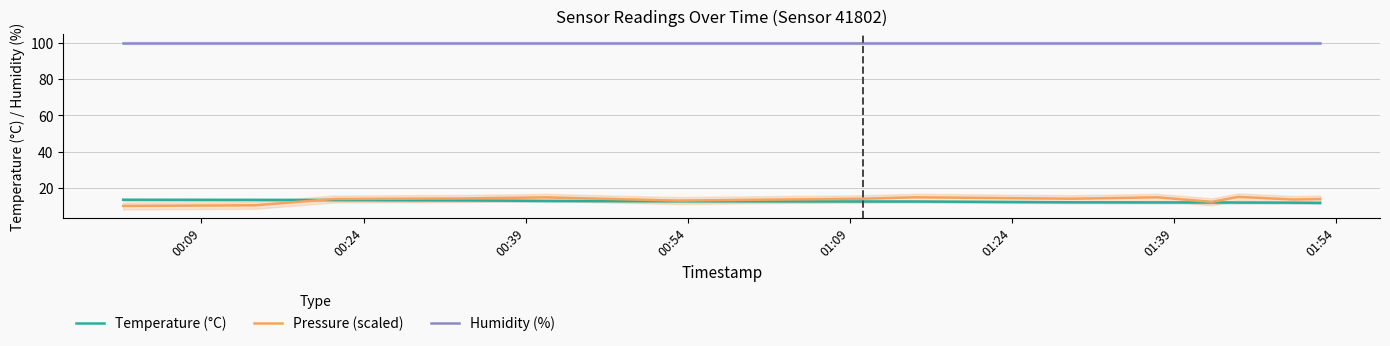

What is the maximum value for Pressure (scaled)?

15.0